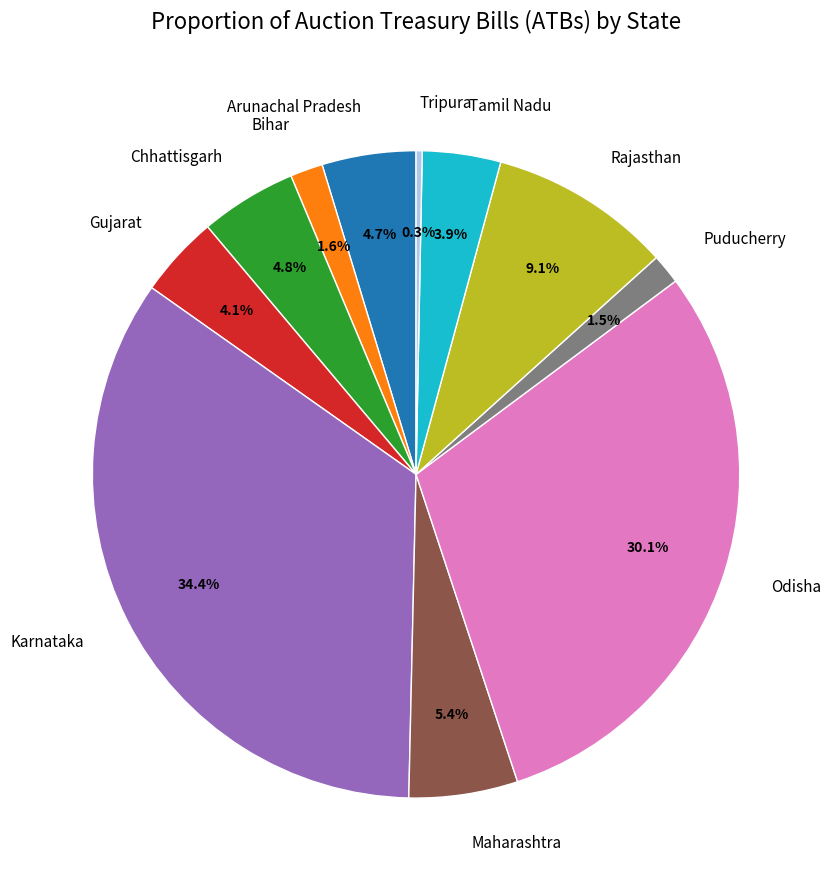

Is the sum of Karnataka and Maharashtra greater than half?

No